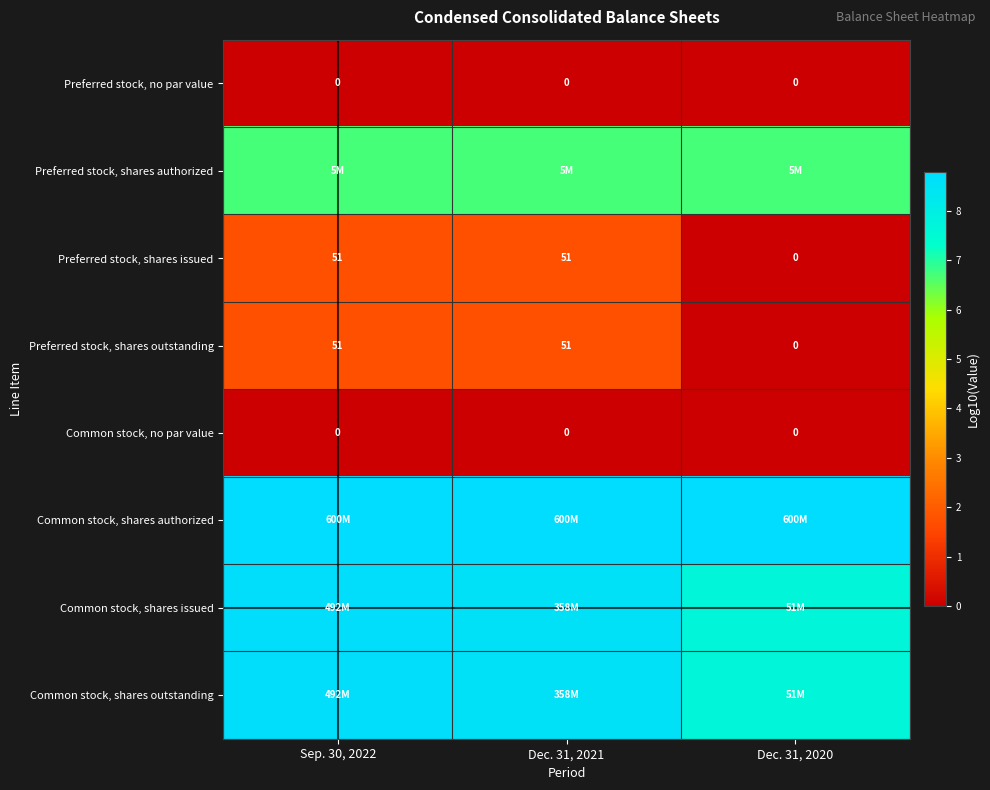

Is it true that Preferred stock, shares outstanding equals 0.0 at Dec. 31, 2020?

True